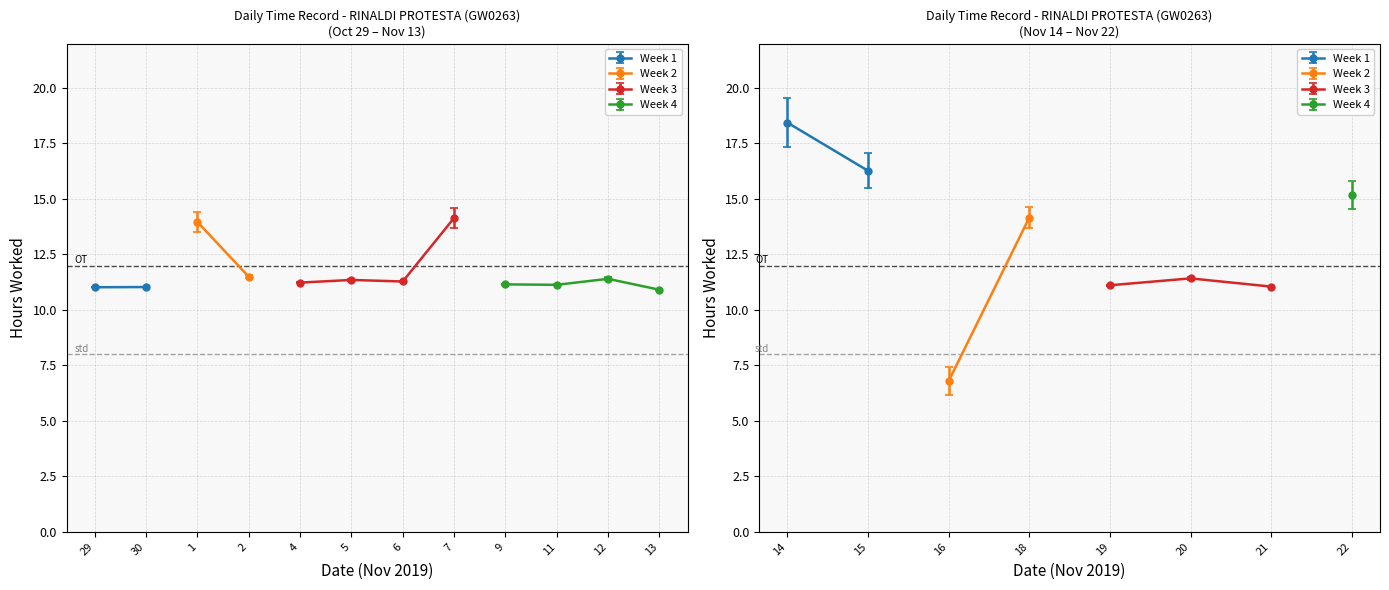

Which label corresponds to the smallest value in the chart?

16